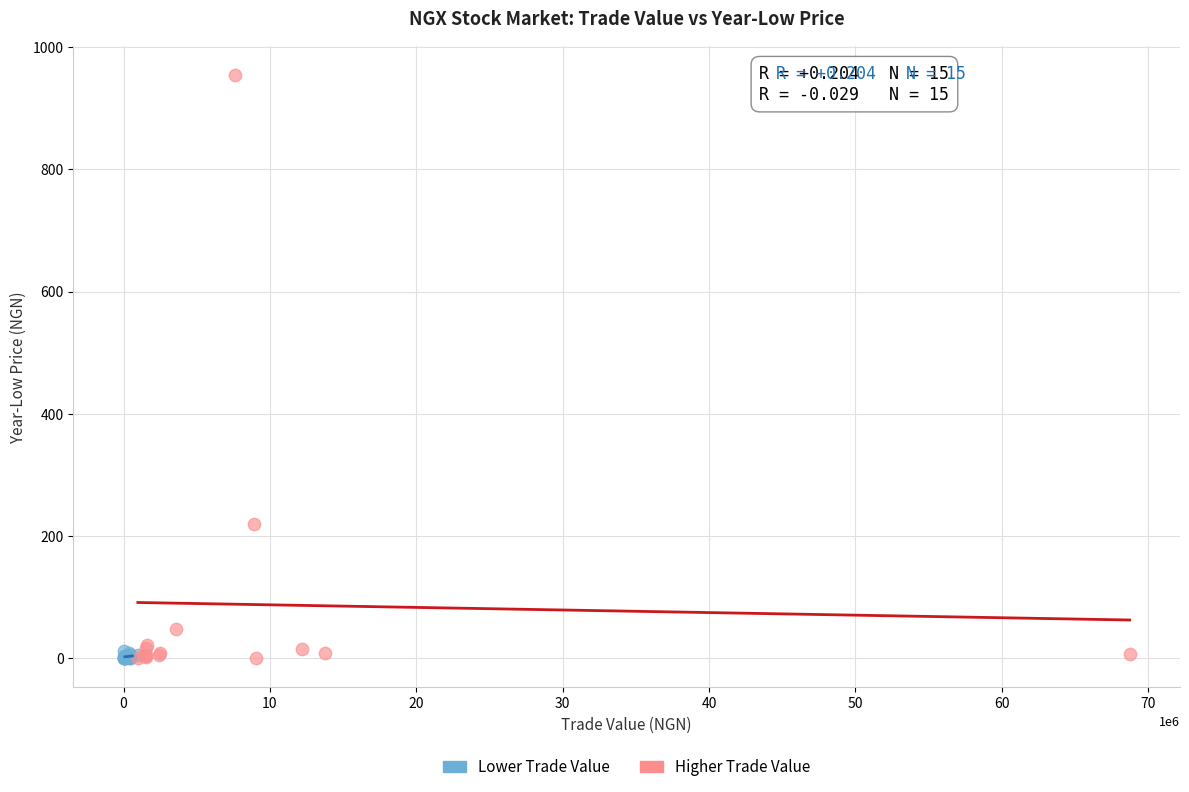

Which series has the widest spread of Y values?

Higher Trade Value